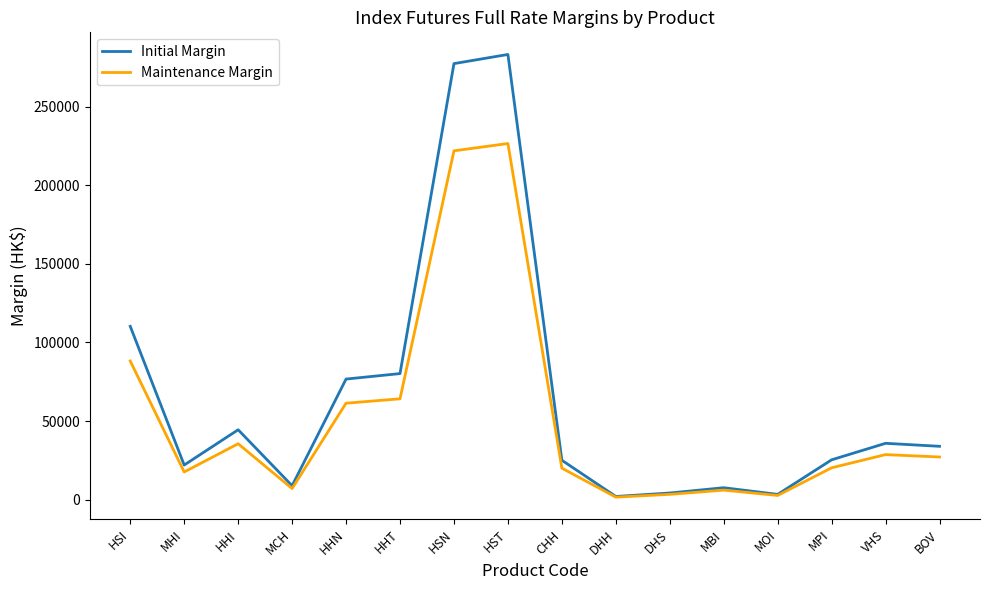

What position from the right is HST?

9